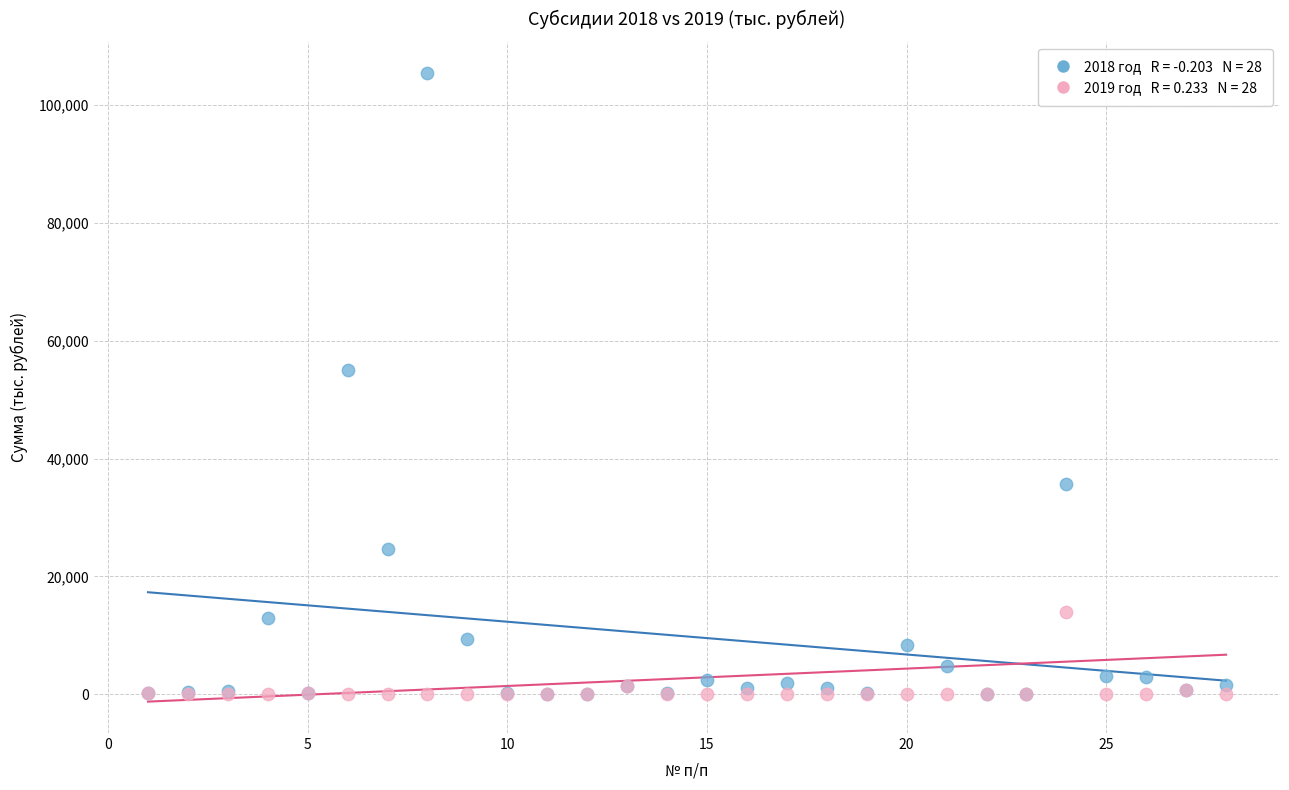

Across all series, what Y value is closest to 52692?

55000.0